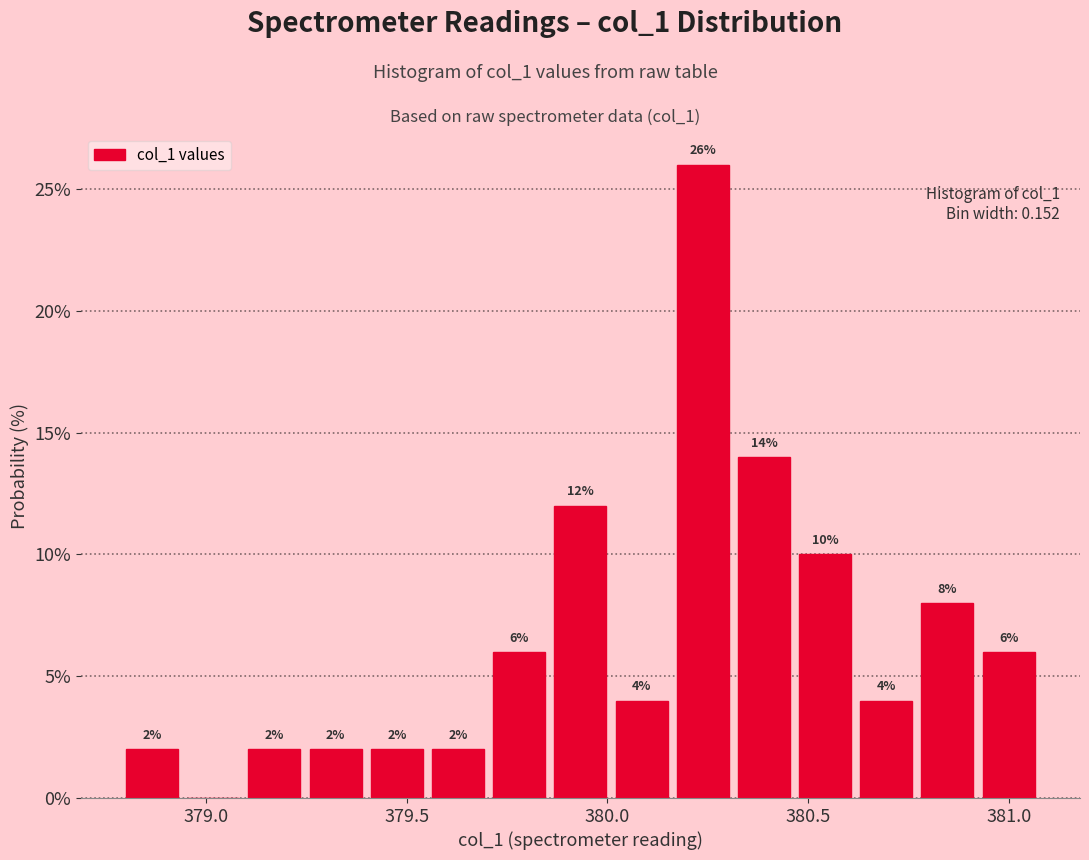

Around what value on the x-axis is the tallest bar? Give the approximate position of its centre, as read against the axis.

380.25